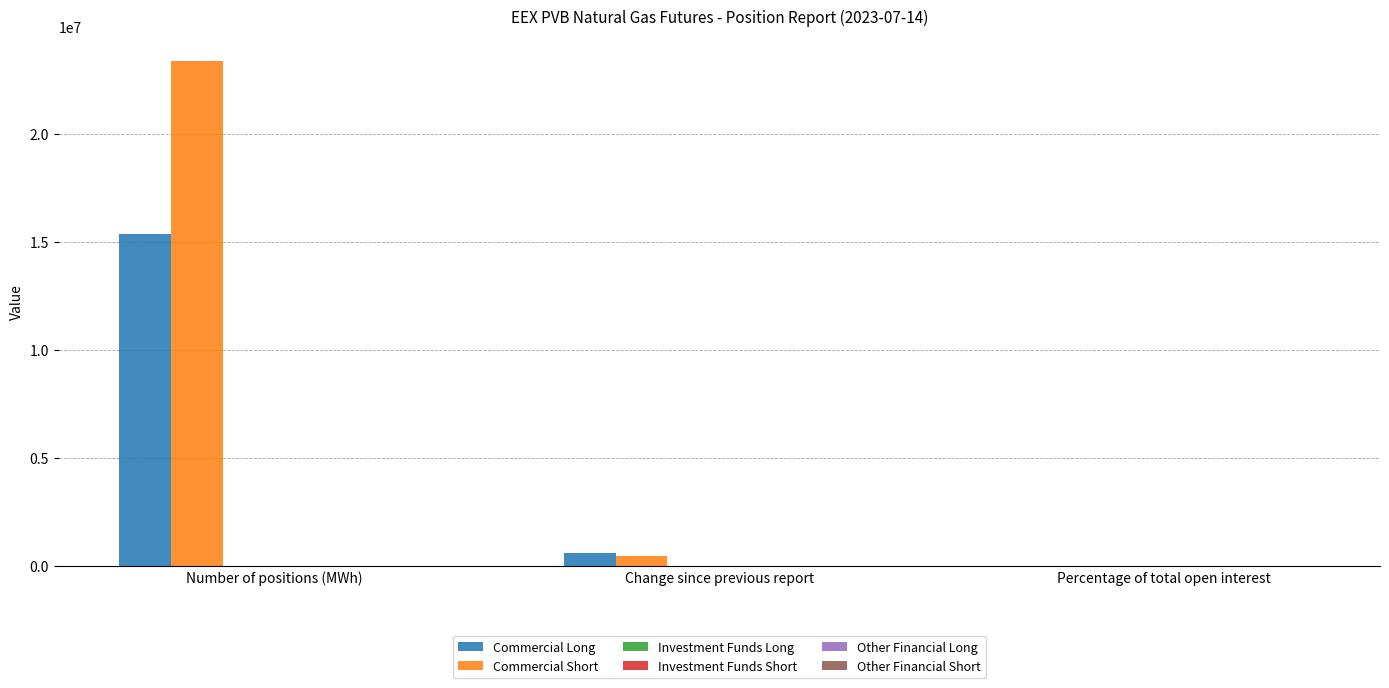

What is the sum of all Commercial Short values?

23839536.4